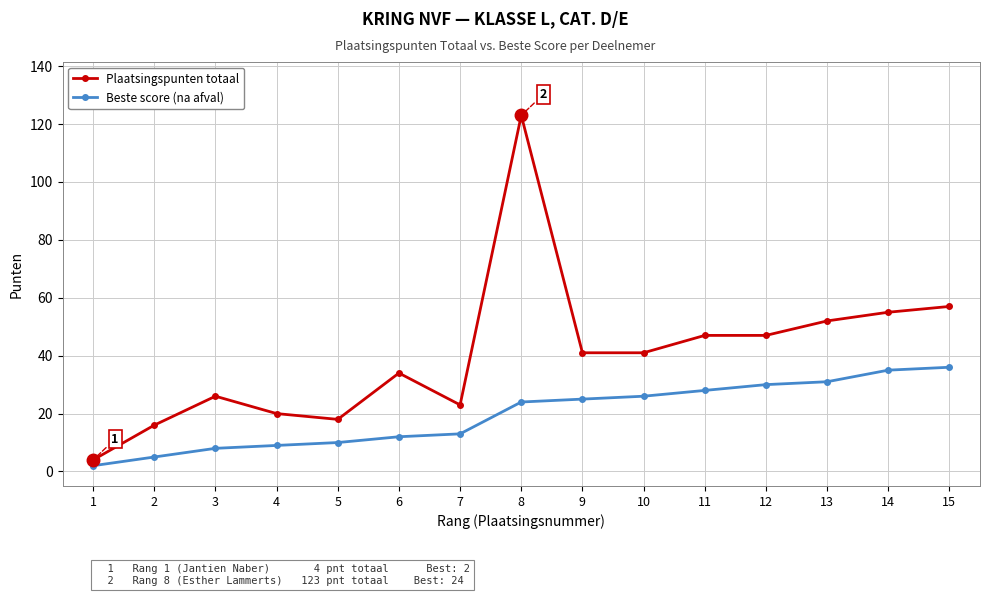

Reading left to right, extract all data points from this chart.

Plaatsingspunten totaal: 1=4	2=16	3=26	4=20	5=18	6=34	7=23	8=123	9=41	10=41	11=47	12=47	13=52	14=55	15=57
Beste score (na afval): 1=2	2=5	3=8	4=9	5=10	6=12	7=13	8=24	9=25	10=26	11=28	12=30	13=31	14=35	15=36